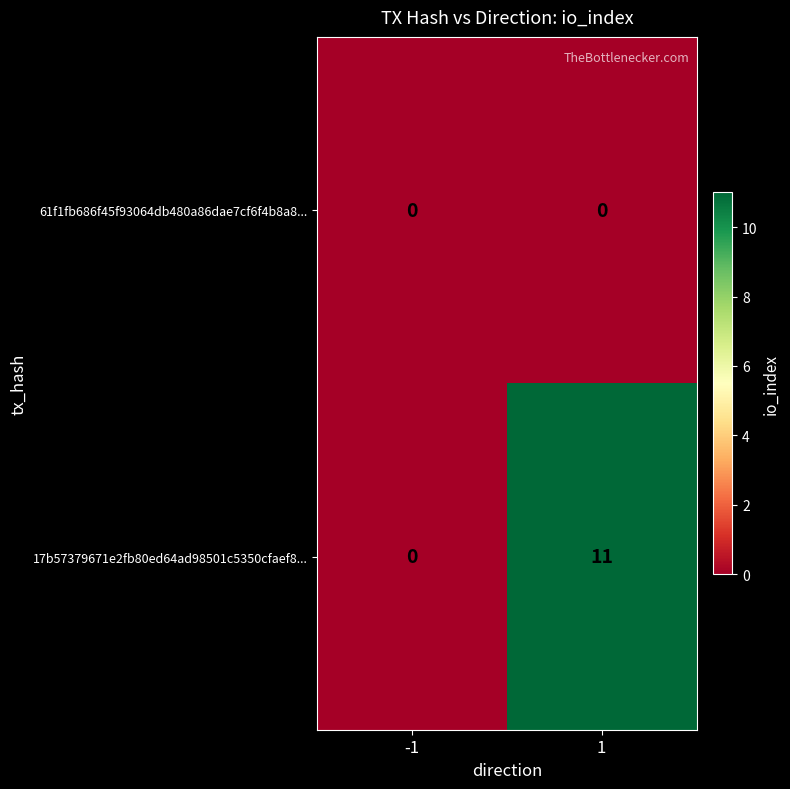

Reading left to right, extract all data points from this chart.

61f1fb686f45f93064db480a86dae7cf6f4b8a8...: -1=0	1=0
17b57379671e2fb80ed64ad98501c5350cfaef8...: -1=0	1=11